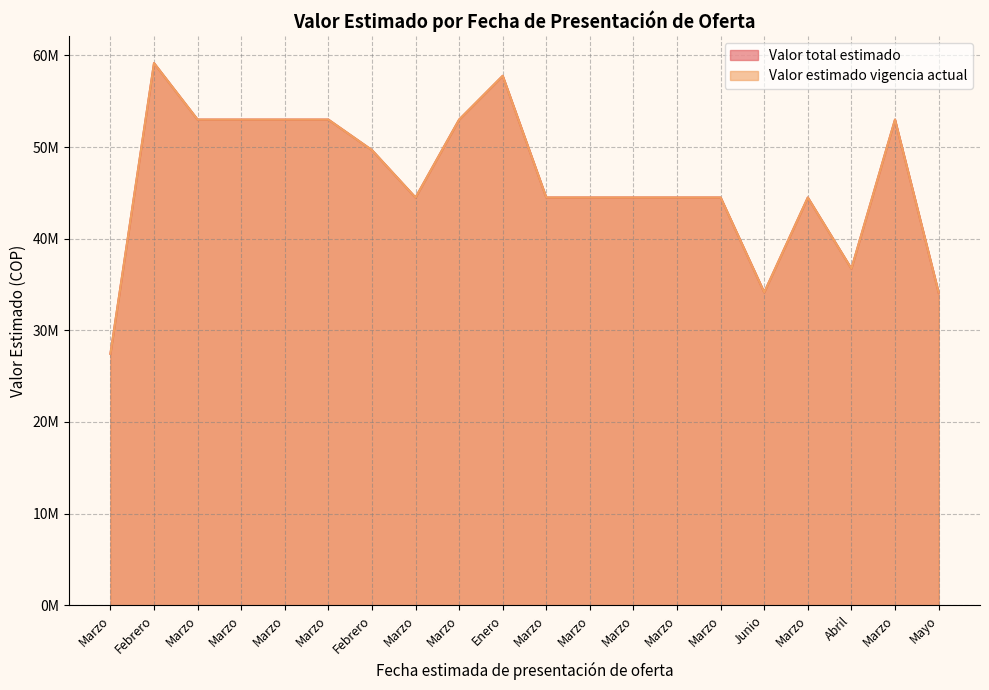

Where is Valor estimado vigencia actual nearest to the value 43296775?

Marzo